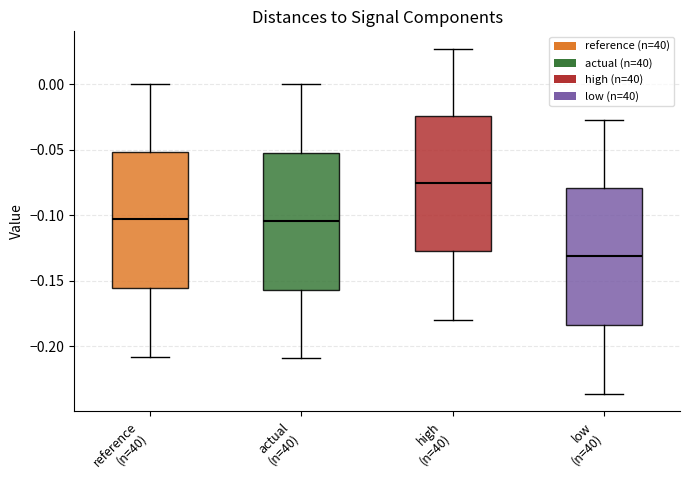

Reading left to right, transcribe this box plot: for each box, give where its median line is, the range the box spans, and where its two whiskers end, as read against the y-axis. The values are not printed on the chart, so give them approximately, as read against the axis.

reference (n=40): median -0.105, box -0.155 to -0.050, whiskers -0.210 to 0.000
actual (n=40): median -0.105, box -0.155 to -0.050, whiskers -0.210 to 0.000
high (n=40): median -0.075, box -0.125 to -0.025, whiskers -0.180 to 0.025
low (n=40): median -0.130, box -0.185 to -0.080, whiskers -0.235 to -0.025